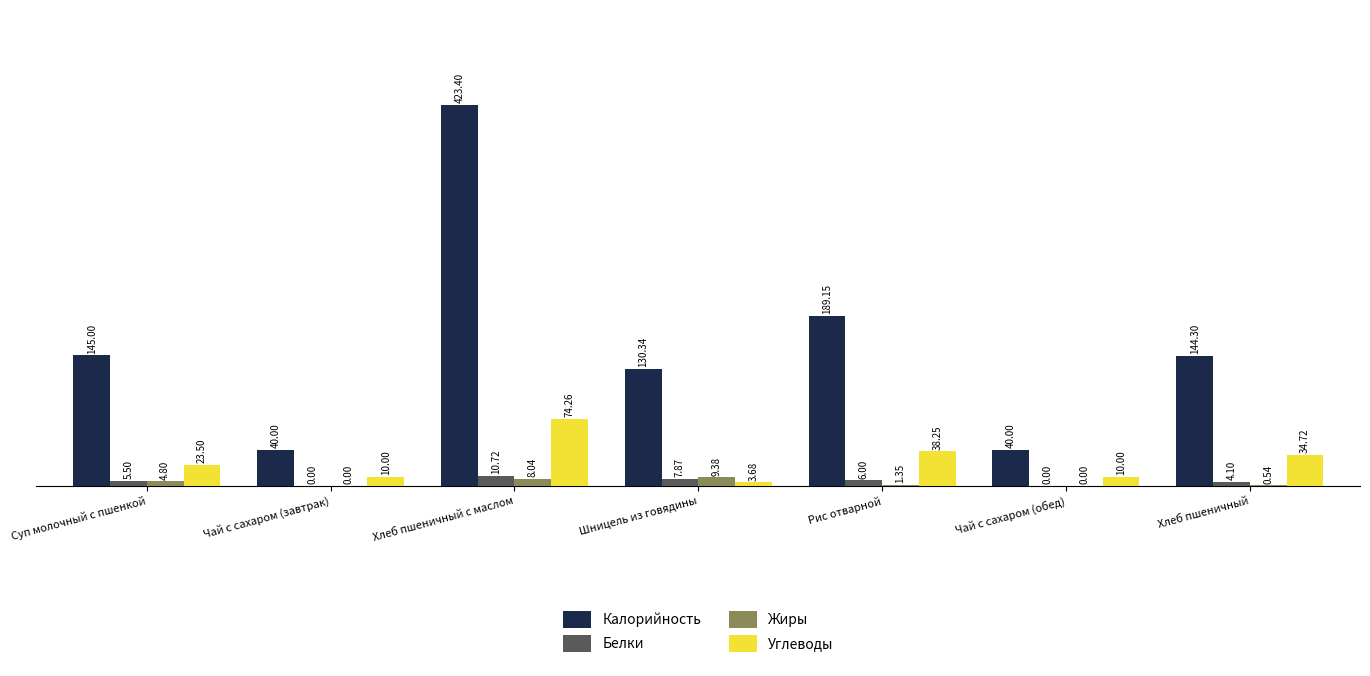

Is it true that Калорийность equals 59.7 at Чай с сахаром (обед)?

False